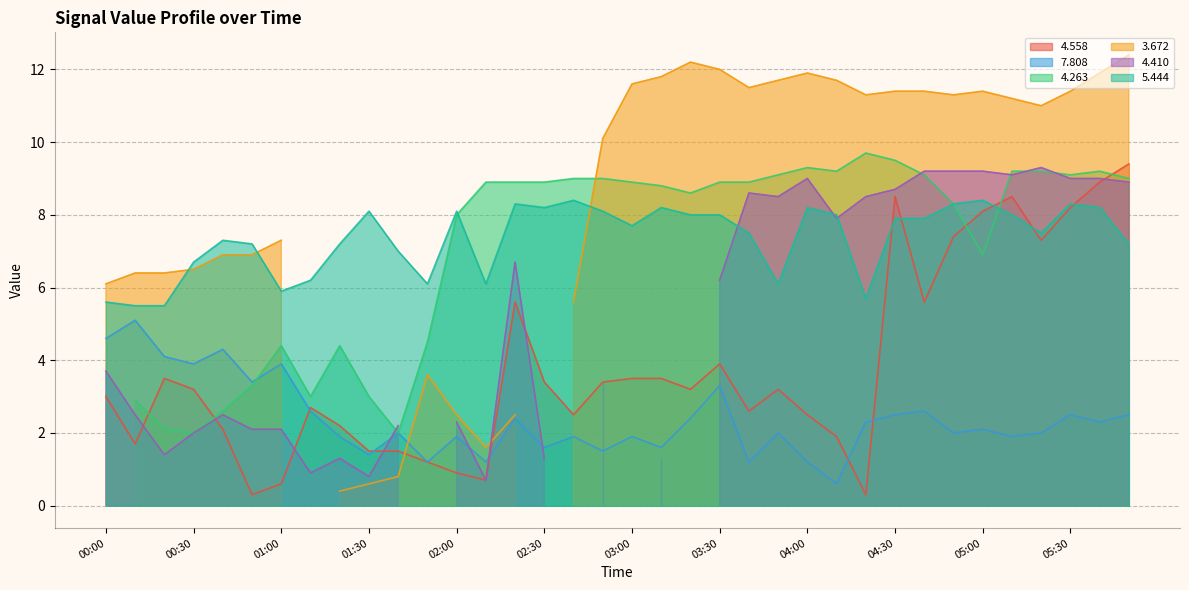

What is the value of the   5.444 point at the 31st from the left?

8.4